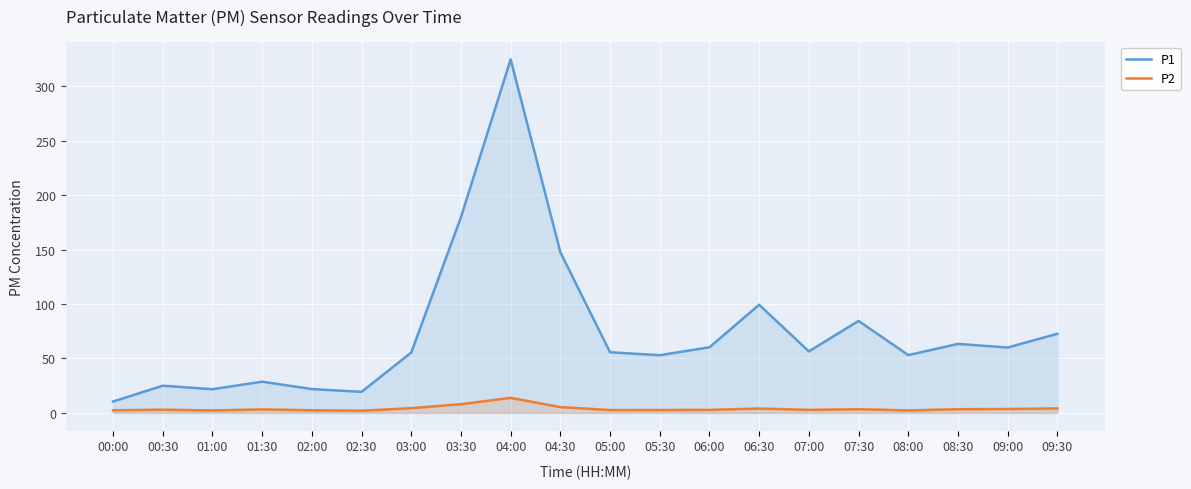

What is the label of the 8th point from the left?

03:30